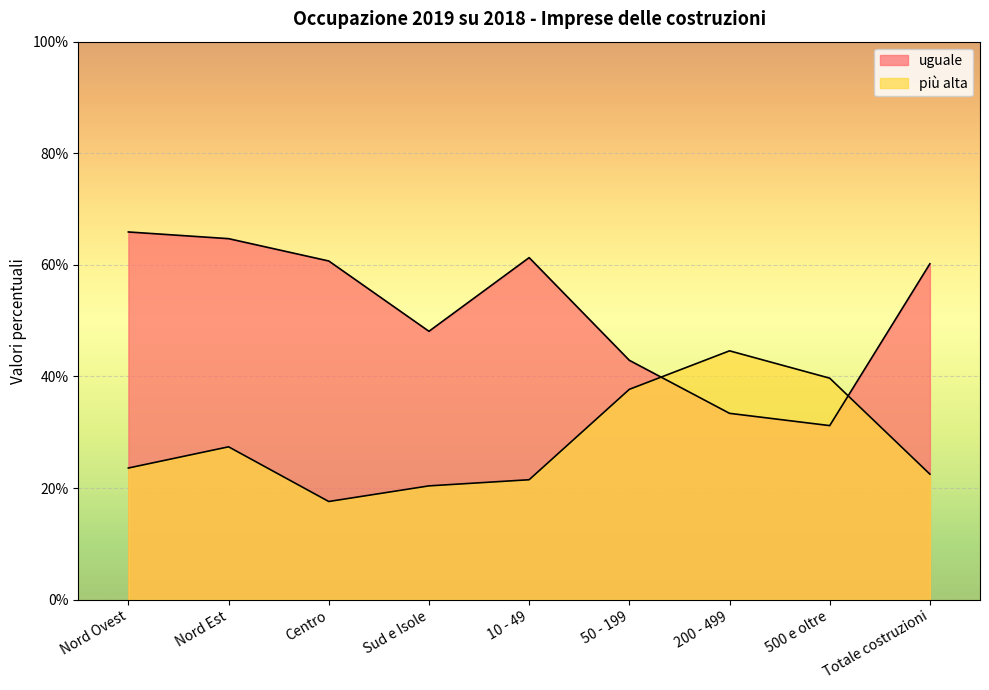

Reading left to right, list all the values displayed in this chart.

uguale: 65.9	64.7	60.7	48.1	61.3	42.9	33.4	31.2	60.2
più alta: 23.6	27.4	17.6	20.4	21.5	37.7	44.6	39.7	22.5